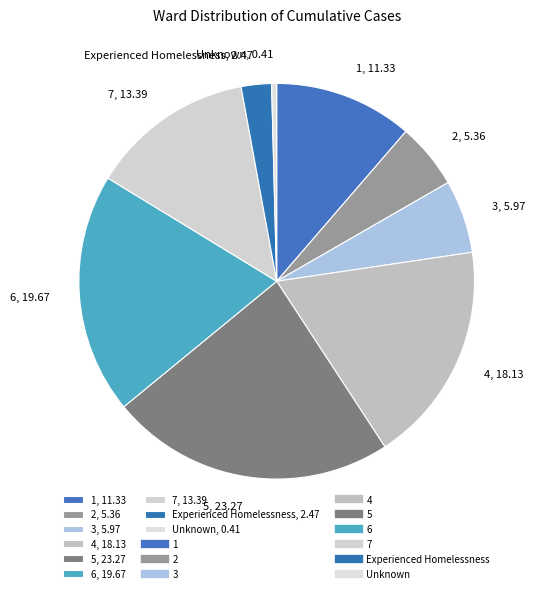

Do 4, 18.13 and 5, 23.27 together represent more than half of the pie?

No